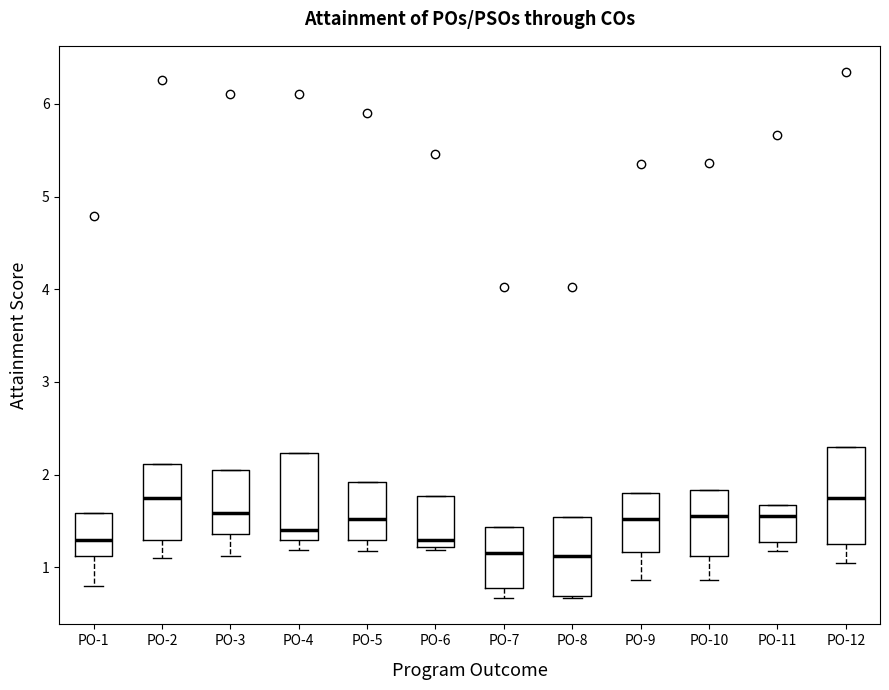

Where does the lower whisker of the box for PO-5 end on the y-axis? The values are not printed on the chart, so give them approximately, as read against the axis.

1.2